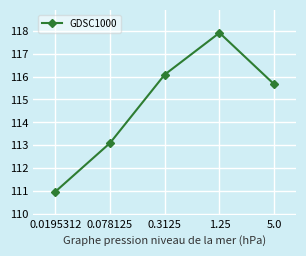

Which has a higher value, 0.3125 or 1.25?

1.25